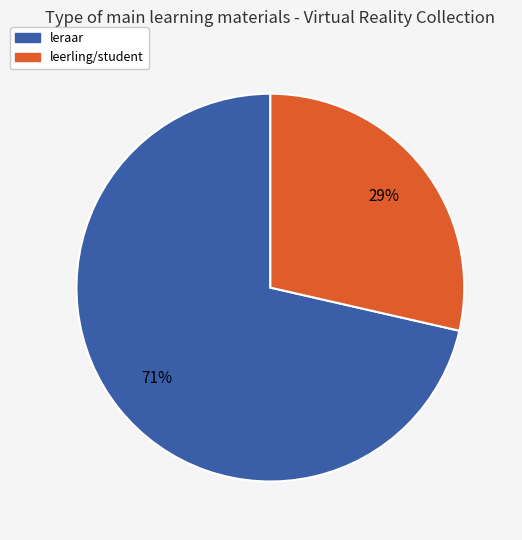

To the nearest percent, what is the average slice percentage?

50%